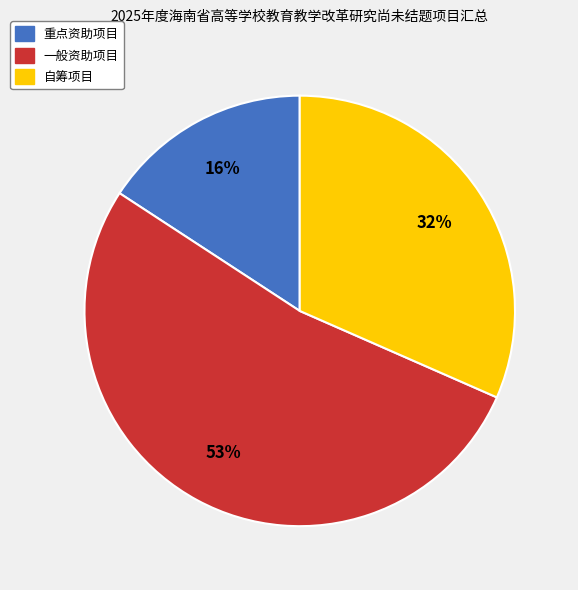

Does 重点资助项目 account for over 50% of the chart?

No